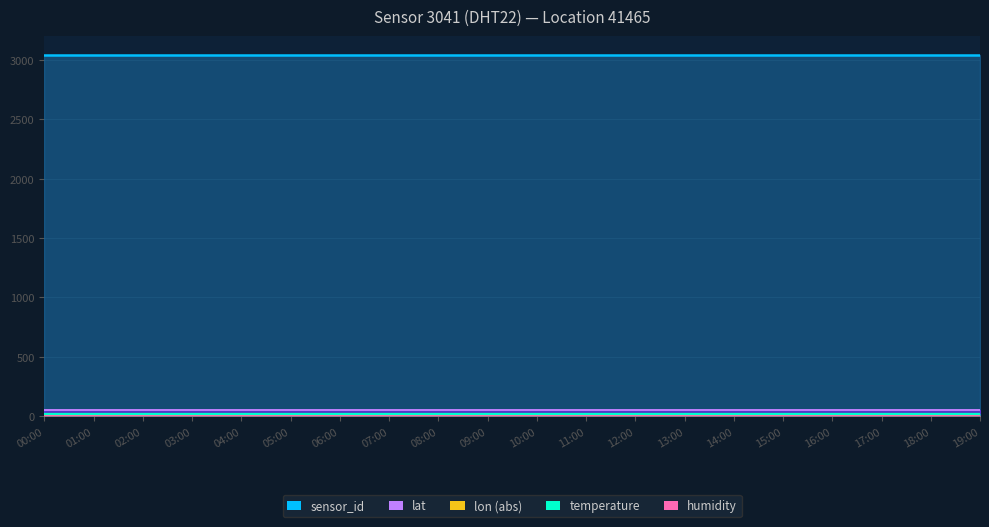

What is the label of the 8th point from the right?

12:00